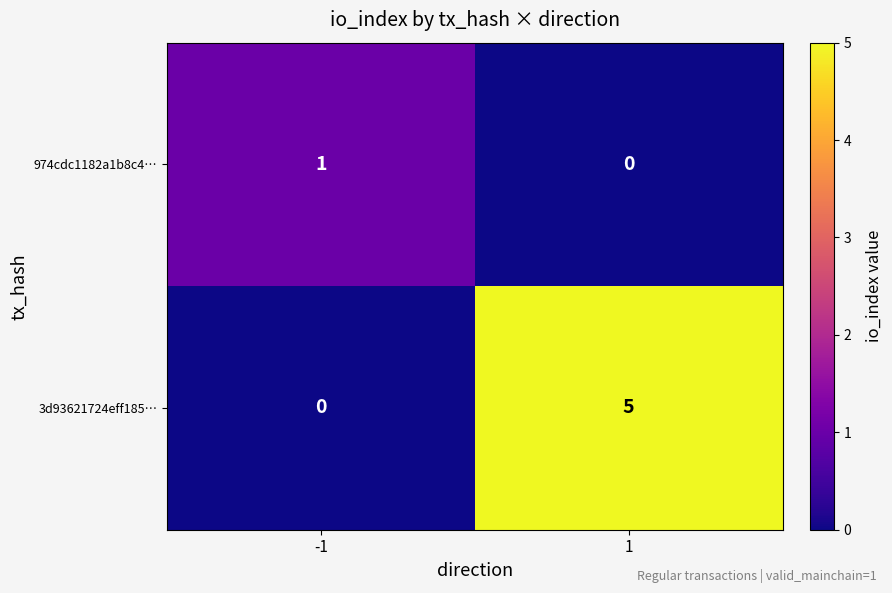

Rank the series by their maximum value, from highest to lowest.

3d93621724eff185…, 974cdc1182a1b8c4…